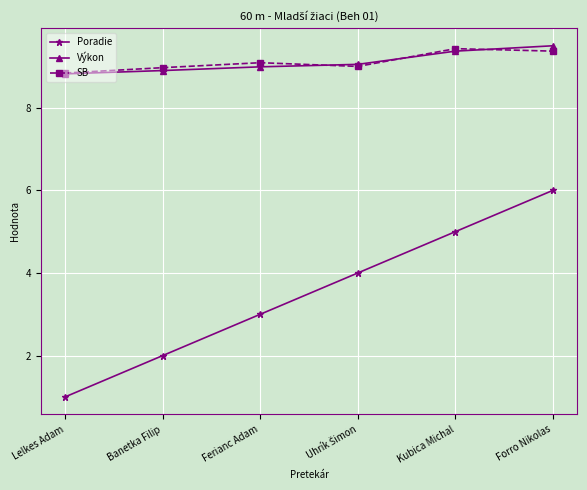

What is the average value of the Poradie series?

3.5